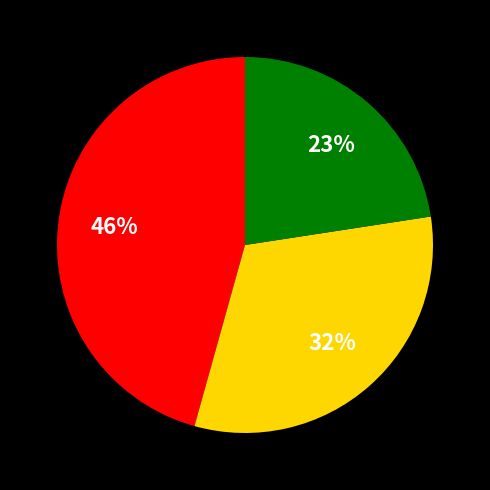

To the nearest percent, what is the difference between the largest and smallest slice percentages?

23%